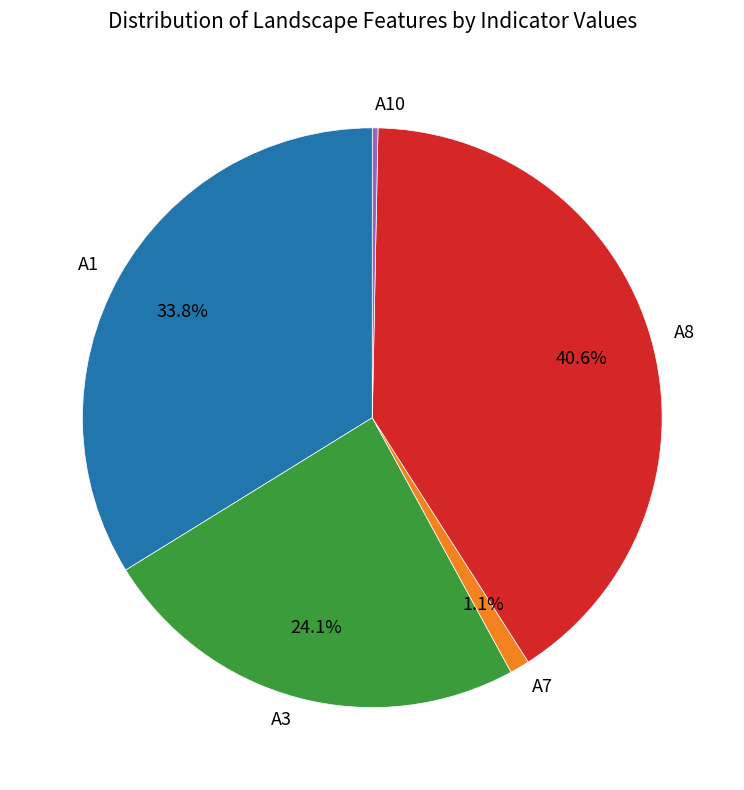

Count the number of slices in the pie.

5